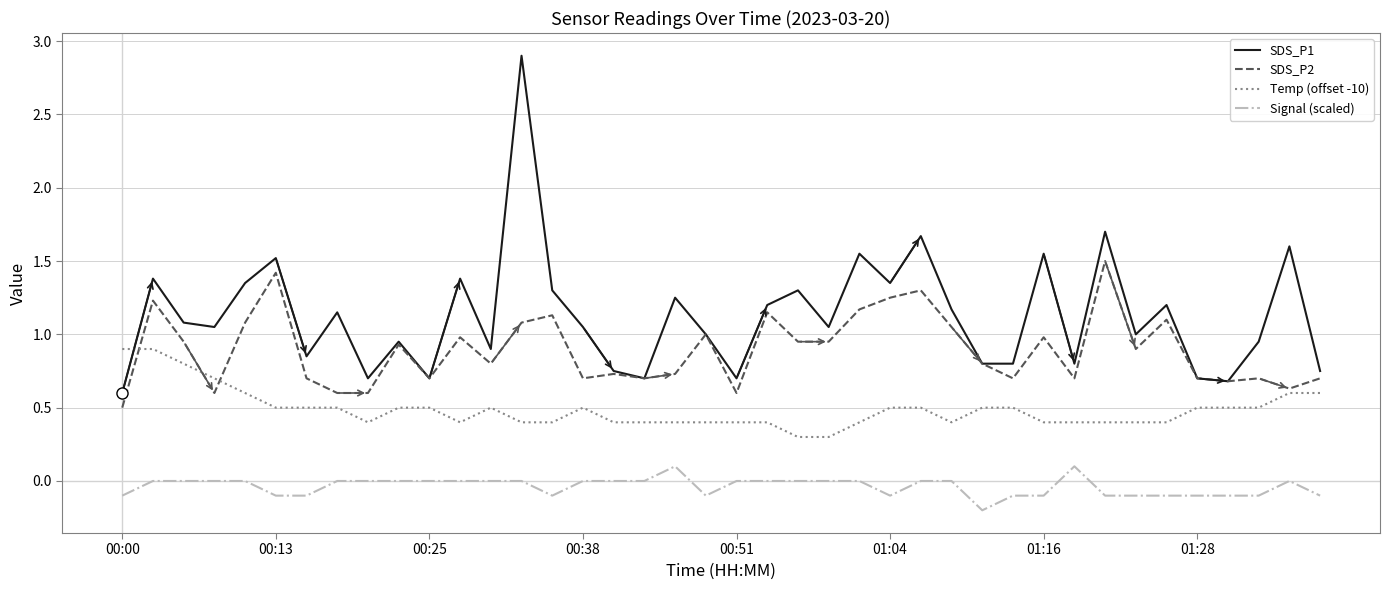

Which series has the largest range (max minus min)?

SDS_P1